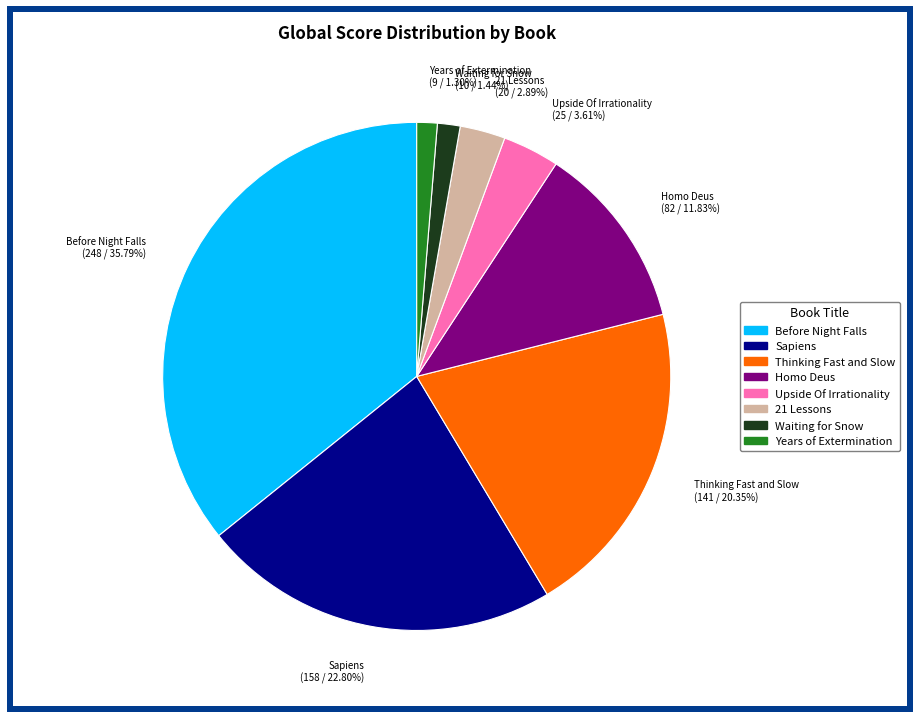

Combined, do Sapiens (158 / 22.80%) and Waiting for Snow (10 / 1.44%) account for over 50%?

No